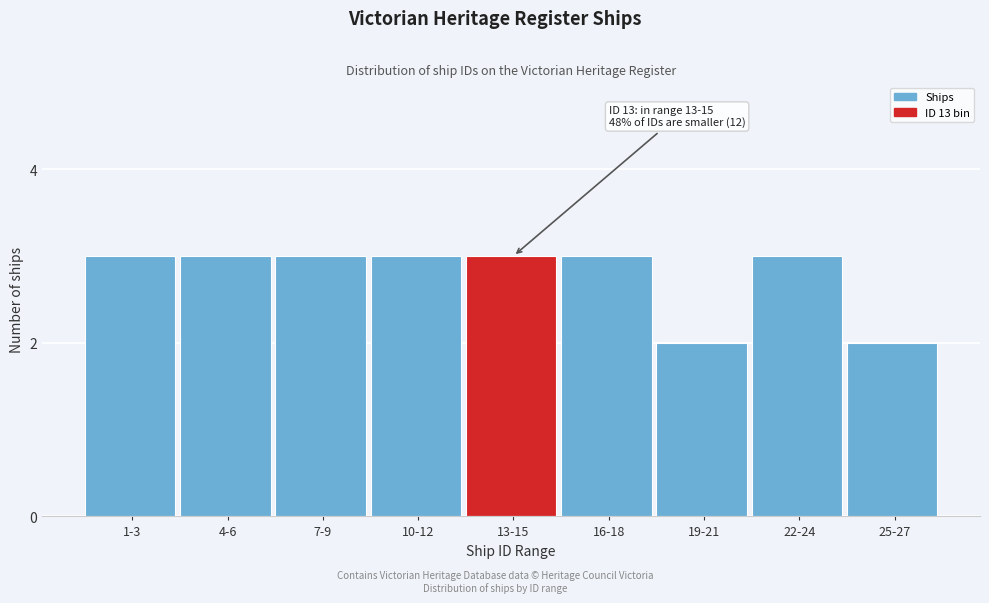

Reading left to right, transcribe all the data shown in this chart.

1-3=3	4-6=3	7-9=3	10-12=3	13-15=3	16-18=3	19-21=2	22-24=3	25-27=2